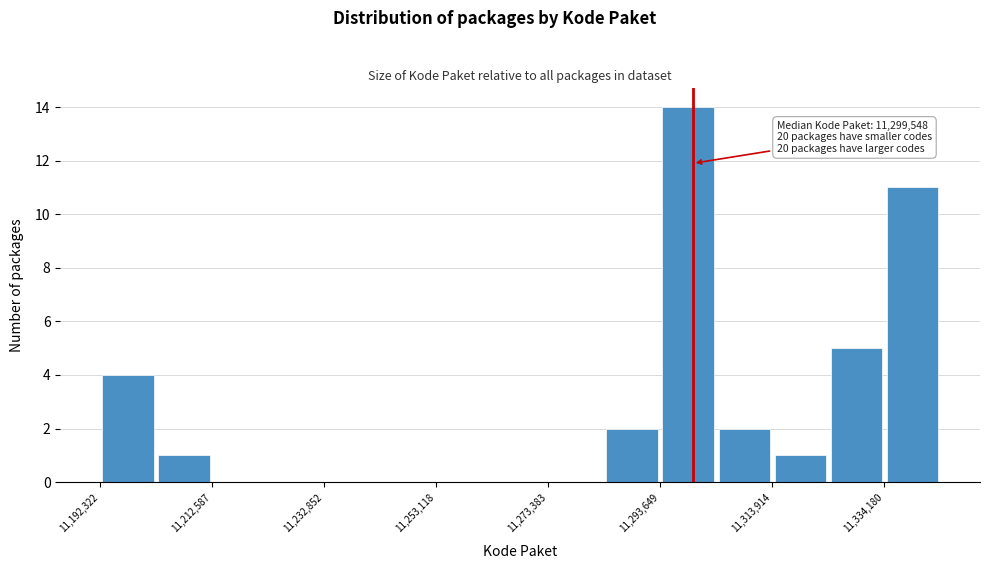

Around what value on the x-axis is the tallest bar? Give the approximate position of its centre, as read against the axis.

11300000